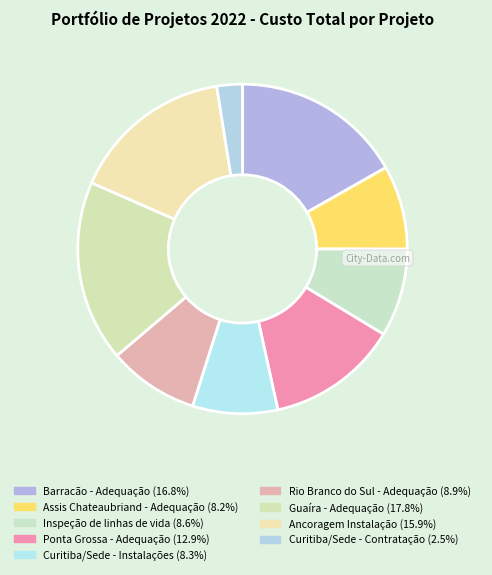

Rank the categories by value from lowest to highest.

Curitiba/Sede - Contratação, Assis Chateaubriand - Adequação, Curitiba/Sede - Instalações, Inspeção de linhas de vida, Rio Branco do Sul - Adequação, Ponta Grossa - Adequação, Ancoragem Instalação, Barracão - Adequação, Guaíra - Adequação